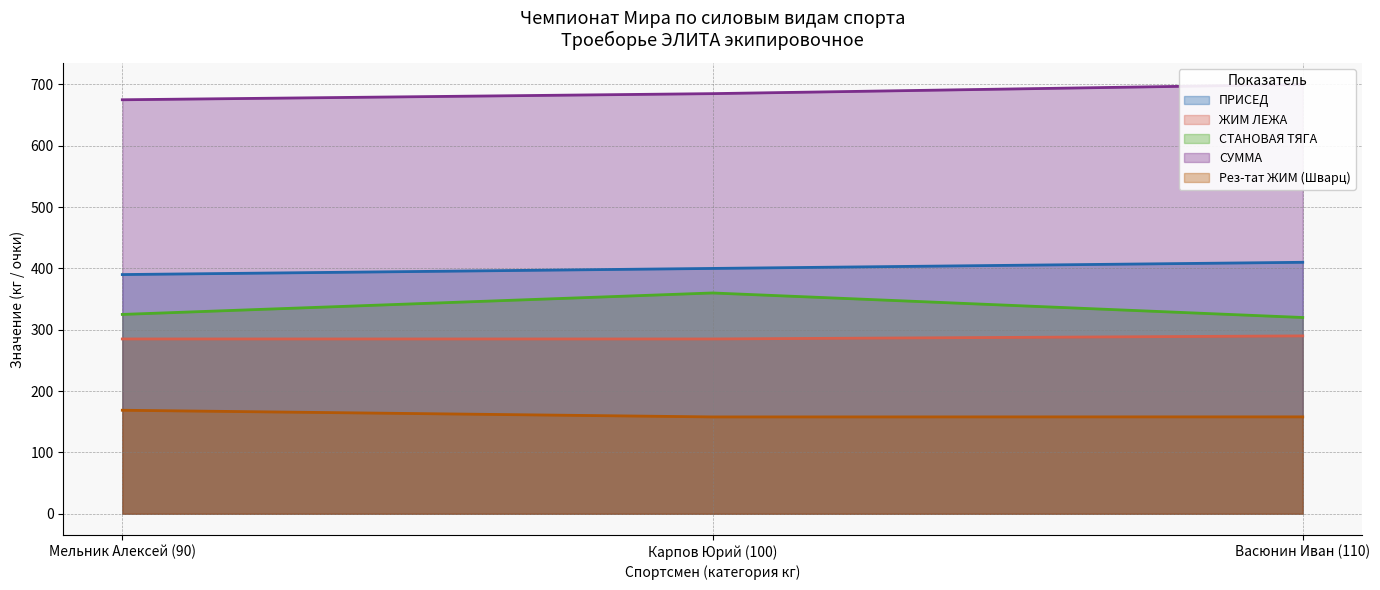

Reading left to right, list all the values displayed in this chart.

ПРИСЕД: 390.0	400.0	410.0
ЖИМ ЛЕЖА: 285.0	285.0	290.0
СТАНОВАЯ ТЯГА: 325.0	360.0	320.0
СУММА: 675.0	685.0	700.0
Рез-тат ЖИМ (Шварц): 168.8	157.9	158.0